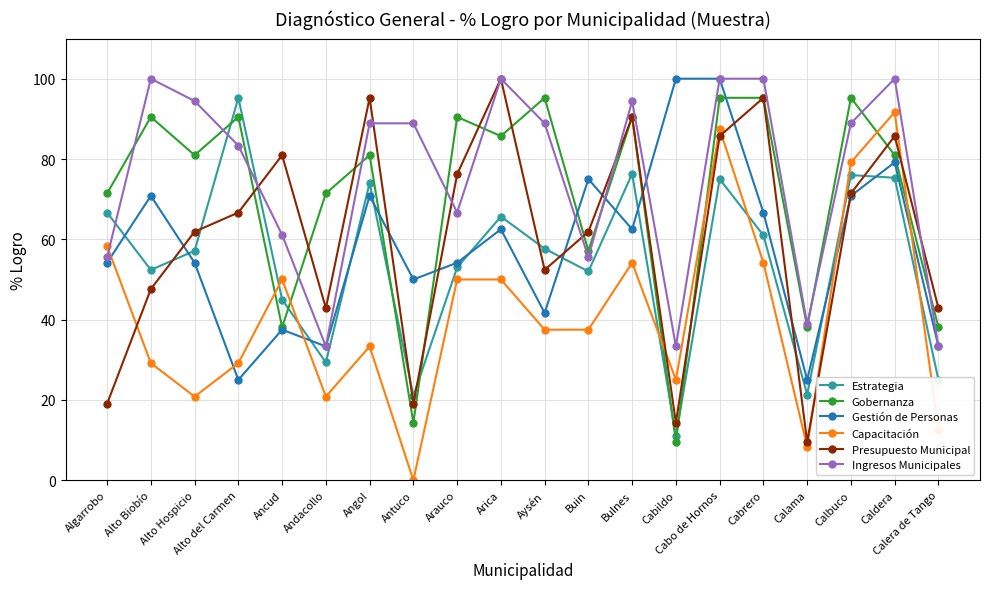

How many lines are shown in the chart?

6